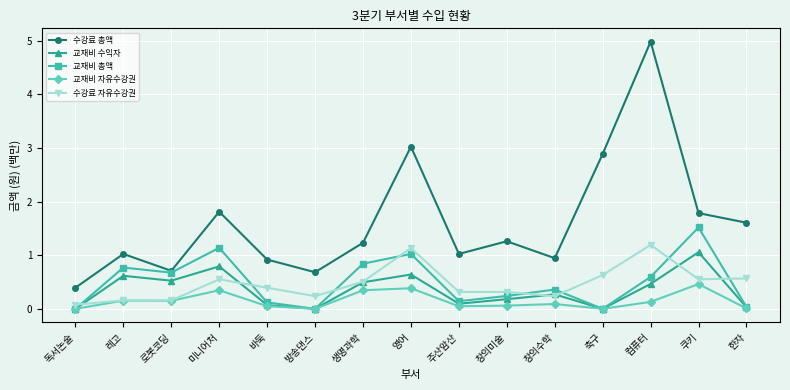

Which category has the highest value across all series?

컴퓨터